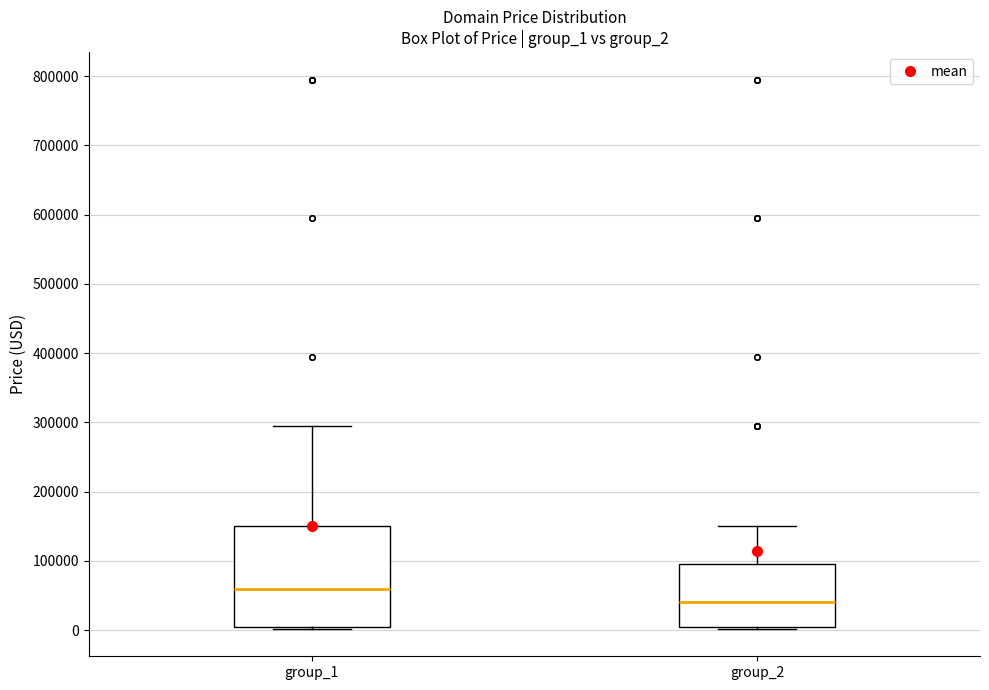

Reading left to right, read every box against the y-axis: the position of its median line, the range the box covers, and the ends of its whiskers. The values are not printed on the chart, so give them approximately, as read against the axis.

group_1: median 60000, box 0 to 150000, whiskers 0 to 290000
group_2: median 40000, box 0 to 90000, whiskers 0 to 150000